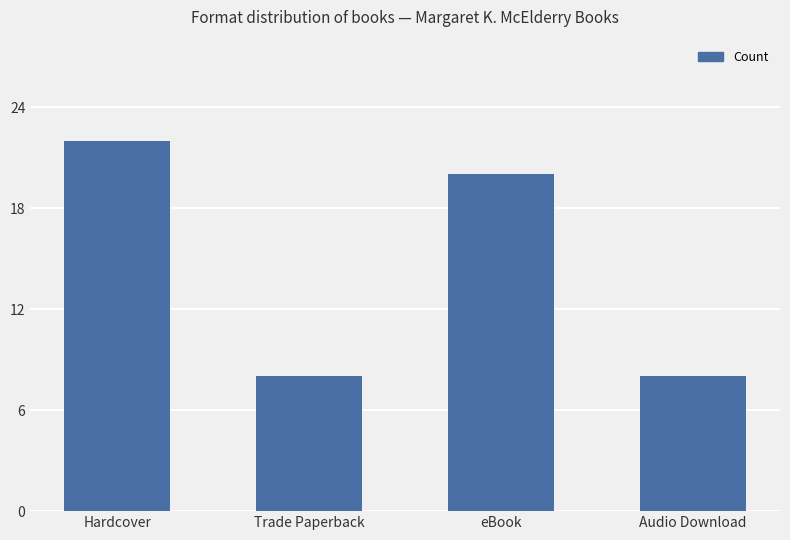

True or false: the data shows 11 at Audio Download.

False